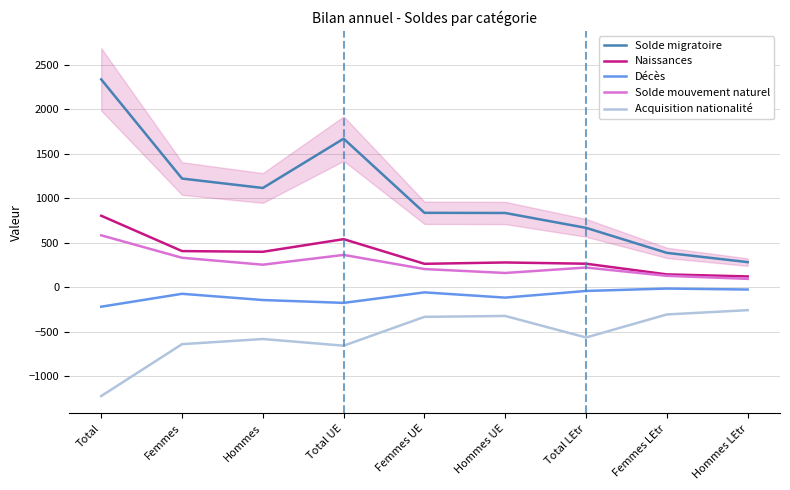

Reading right to left, what are all the values shown in this chart?

Solde migratoire: 281	385	666	833	835	1668	1114	1220	2334
Naissances: 120	143	263	277	262	539	397	405	802
Décès: -27	-16	-43	-118	-59	-177	-145	-75	-220
Solde mouvement naturel: 93	127	220	159	203	362	252	330	582
Acquisition nationalité: -259	-307	-566	-324	-334	-658	-583	-641	-1224